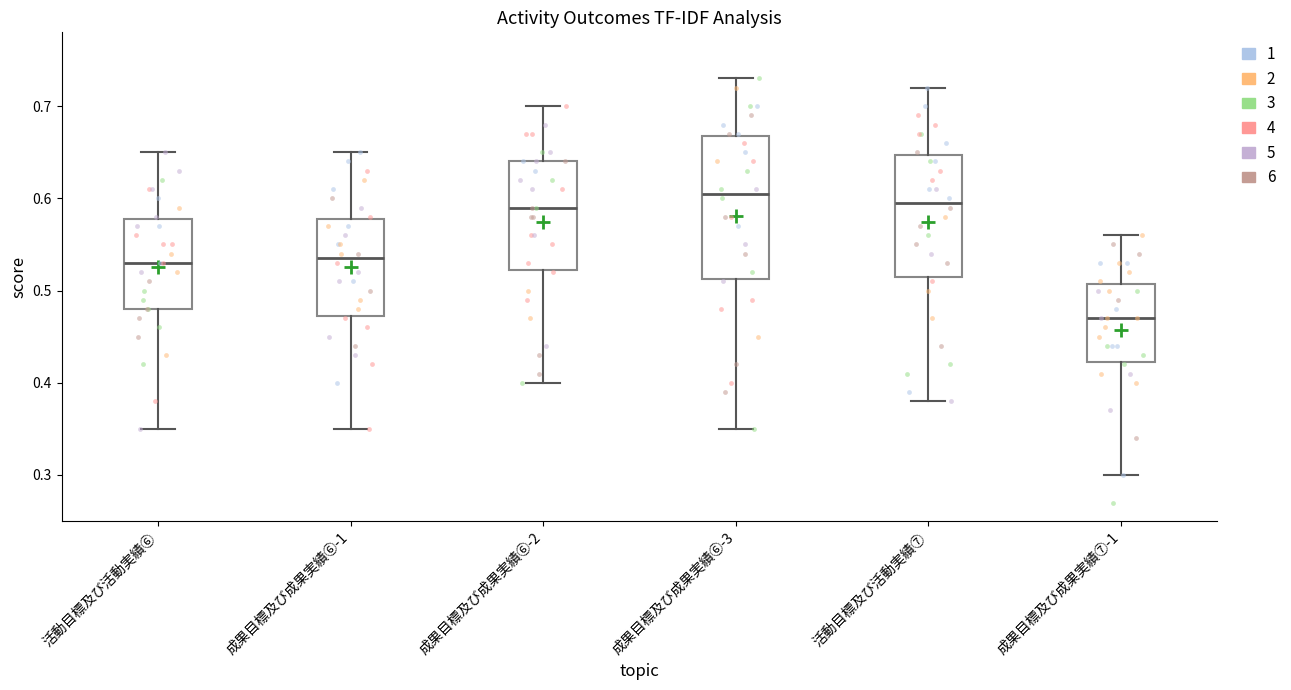

Which box is the tallest, from its lower edge to its upper edge?

成果目標及び成果実績⑥-3